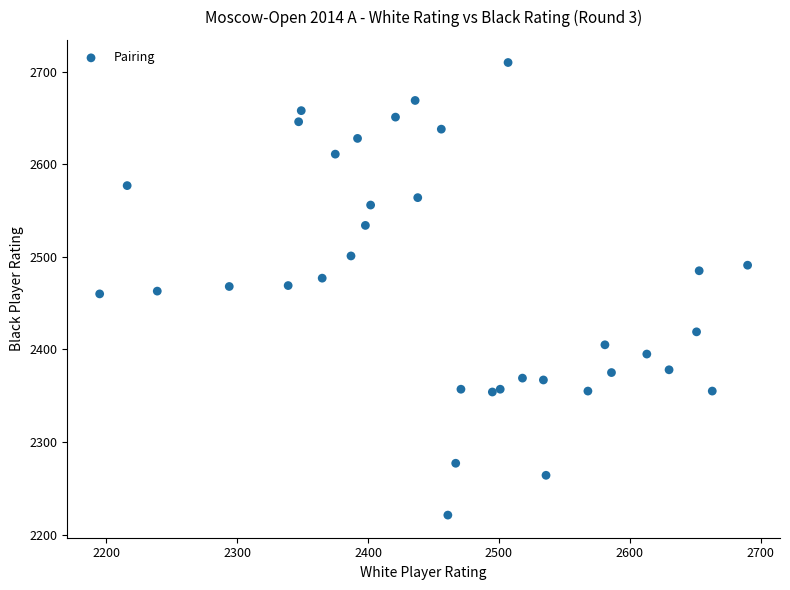

What is the range of Y values (max minus min)?

489